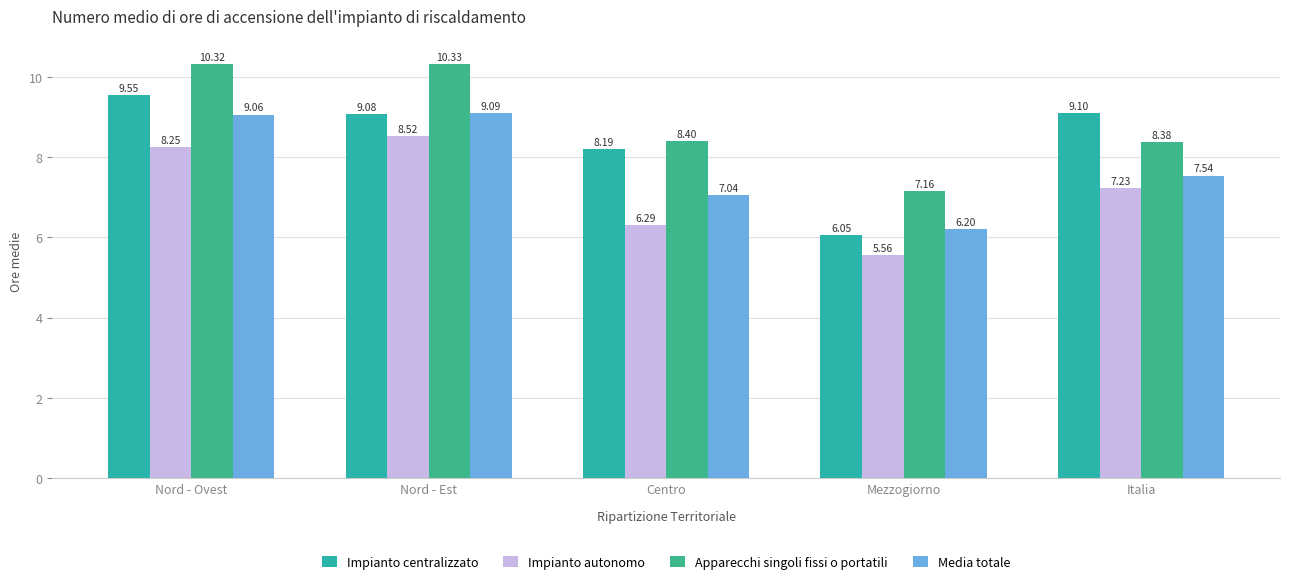

Which series has the largest total across all categories?

Apparecchi singoli fissi o portatili